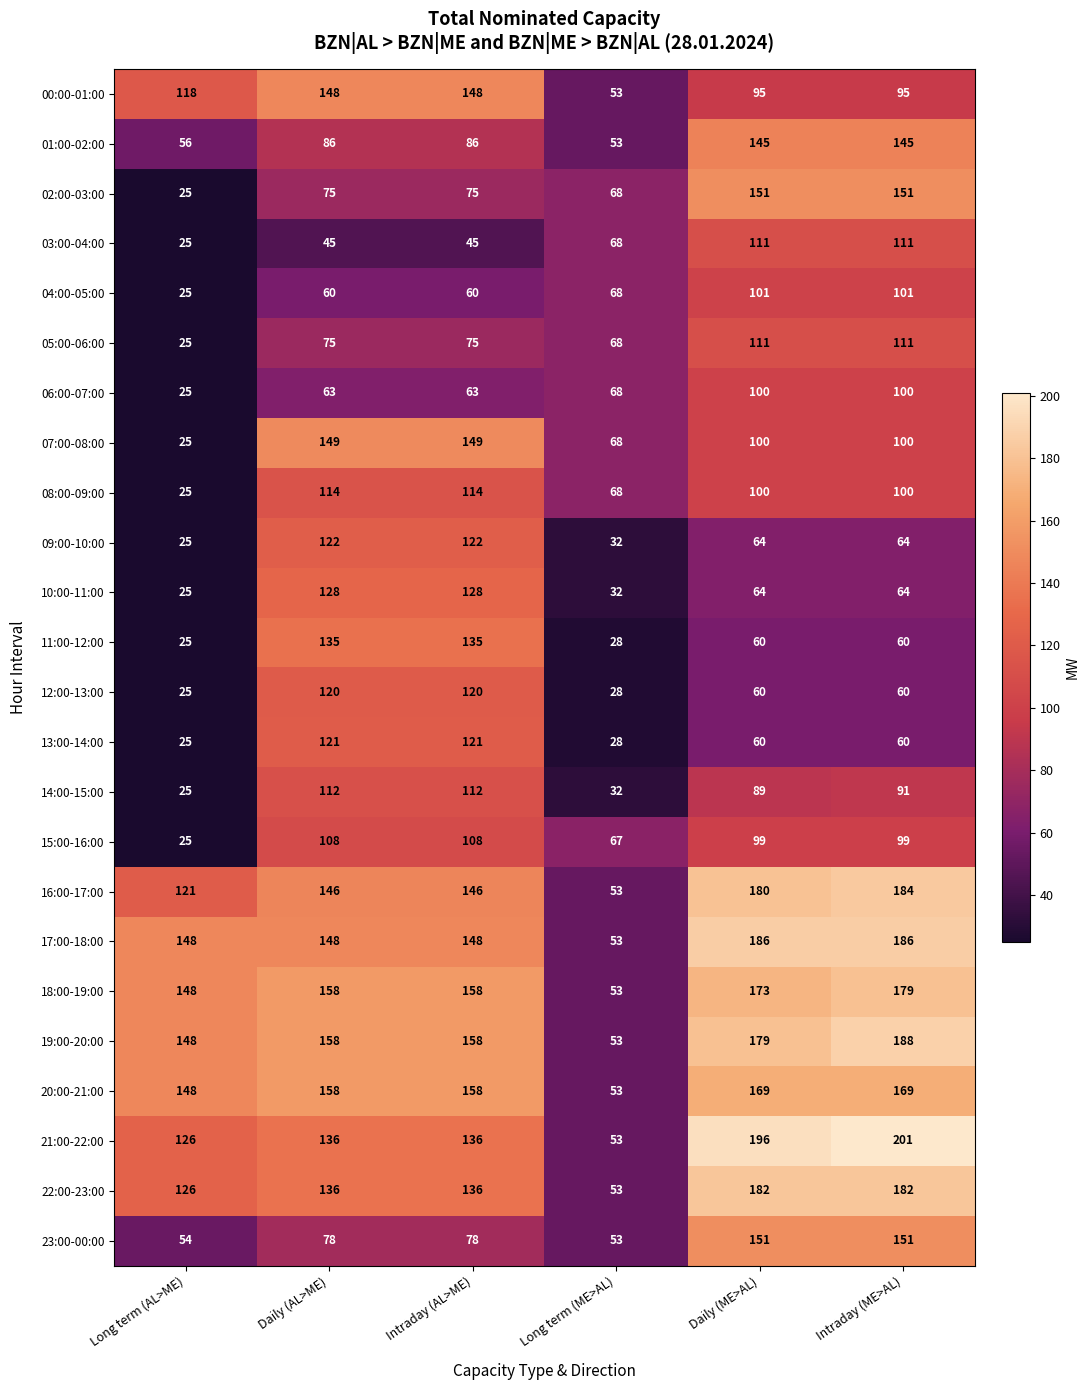

The value of 03:00-04:00 at Long term (AL>ME) is 40. True or false?

False